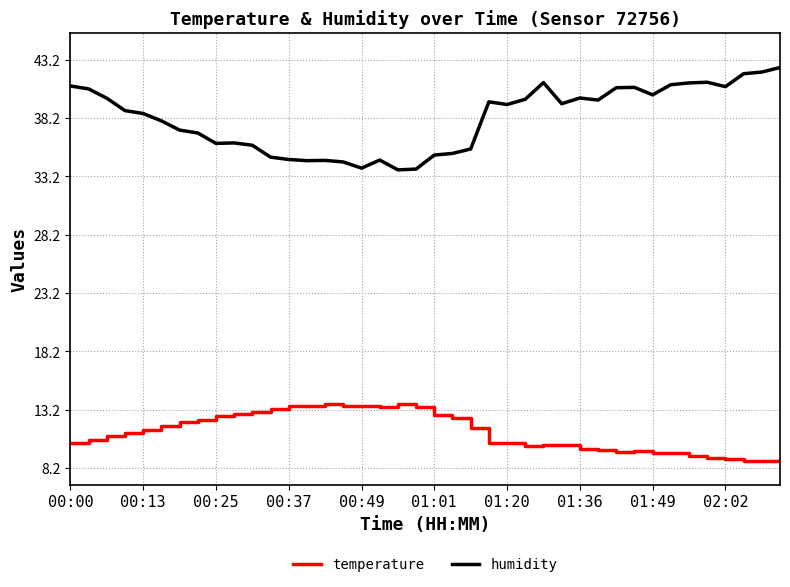

What is the maximum value for humidity?

42.5